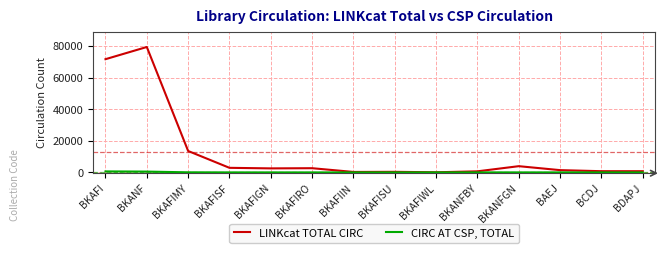

Is it true that LINKcat TOTAL CIRC equals 23837 at BKAFI?

False